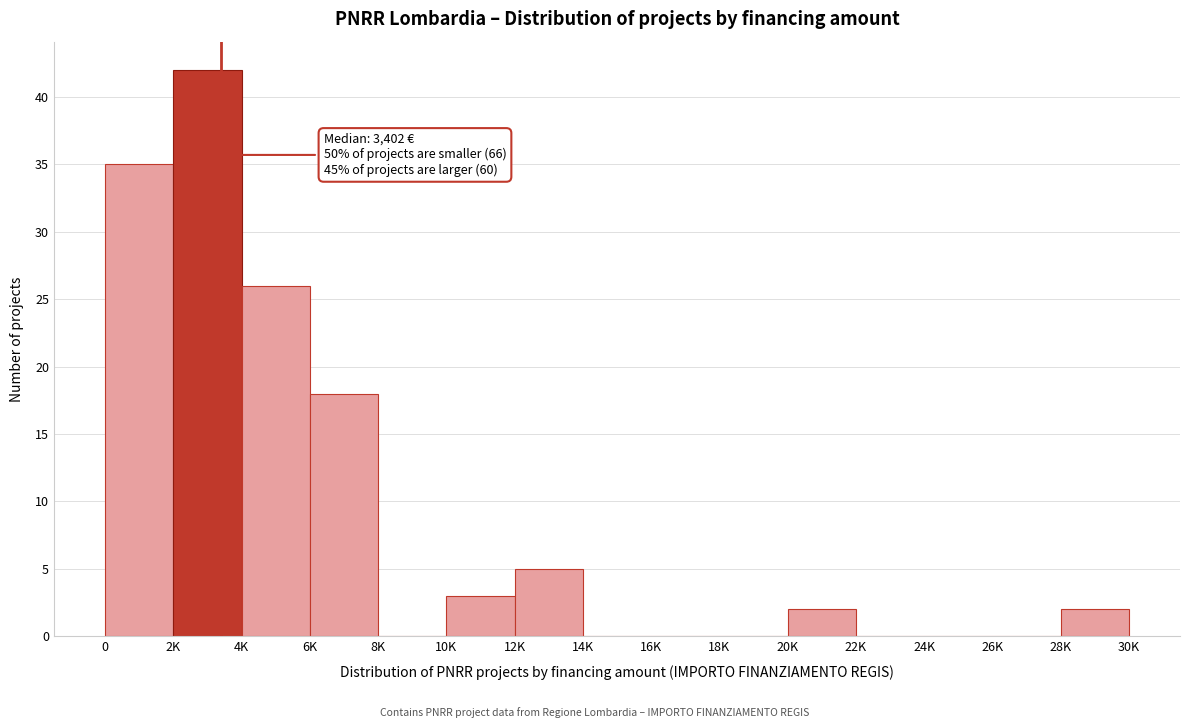

Reading left to right, extract all data points from this chart.

0=35	2K=42	4K=26	6K=18	8K=0	10K=3	12K=5	14K=0	16K=0	18K=0	20K=2	22K=0	24K=0	26K=0	28K=2